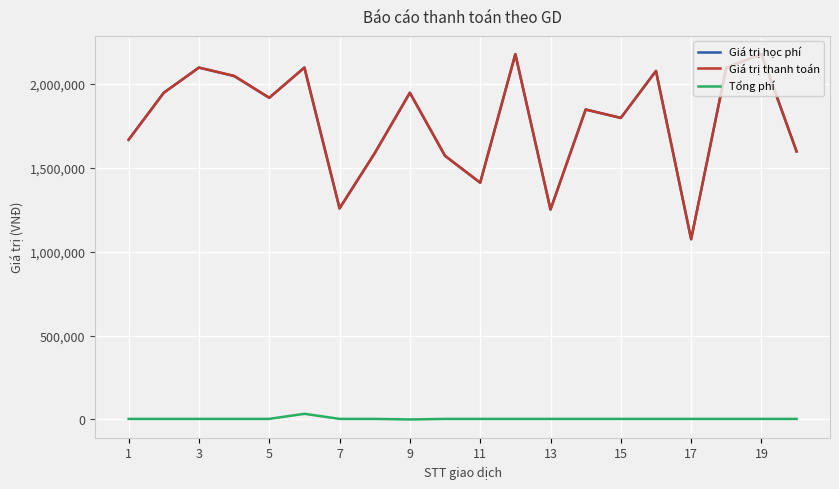

Is this an area chart (filled region under the line)?

No